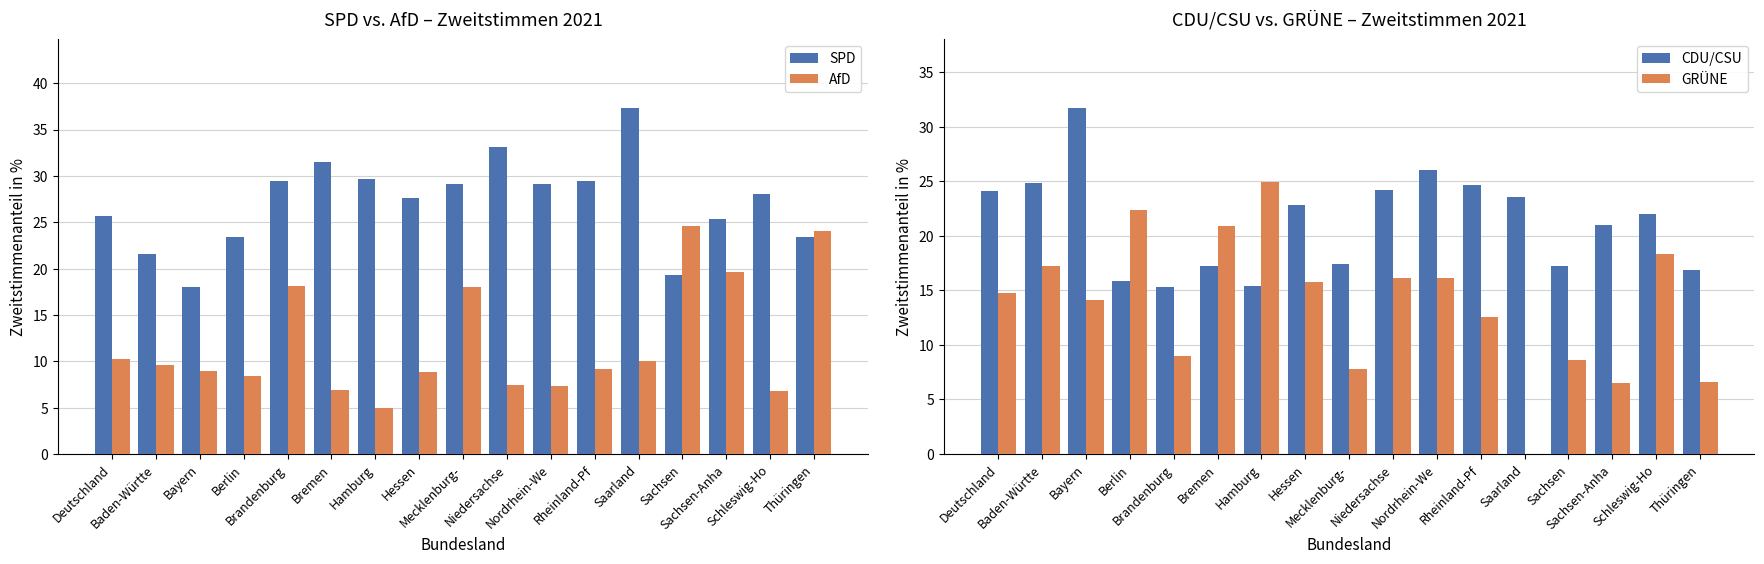

Rank the series by their maximum value, from highest to lowest.

SPD, CDU/CSU, GRÜNE, AfD